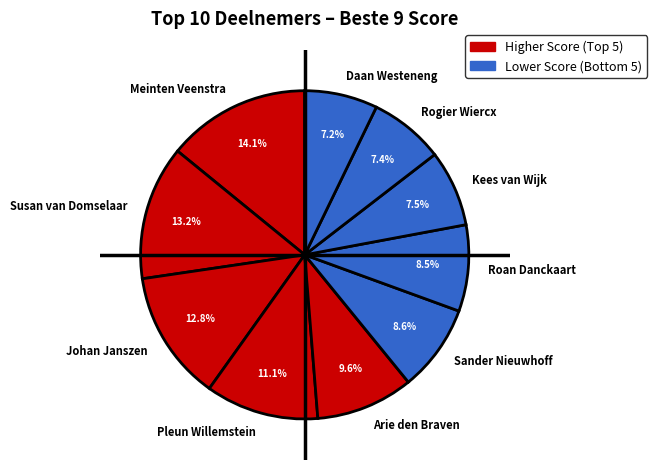

The Pleun Willemstein slice represents 11% of the pie. True or false?

True